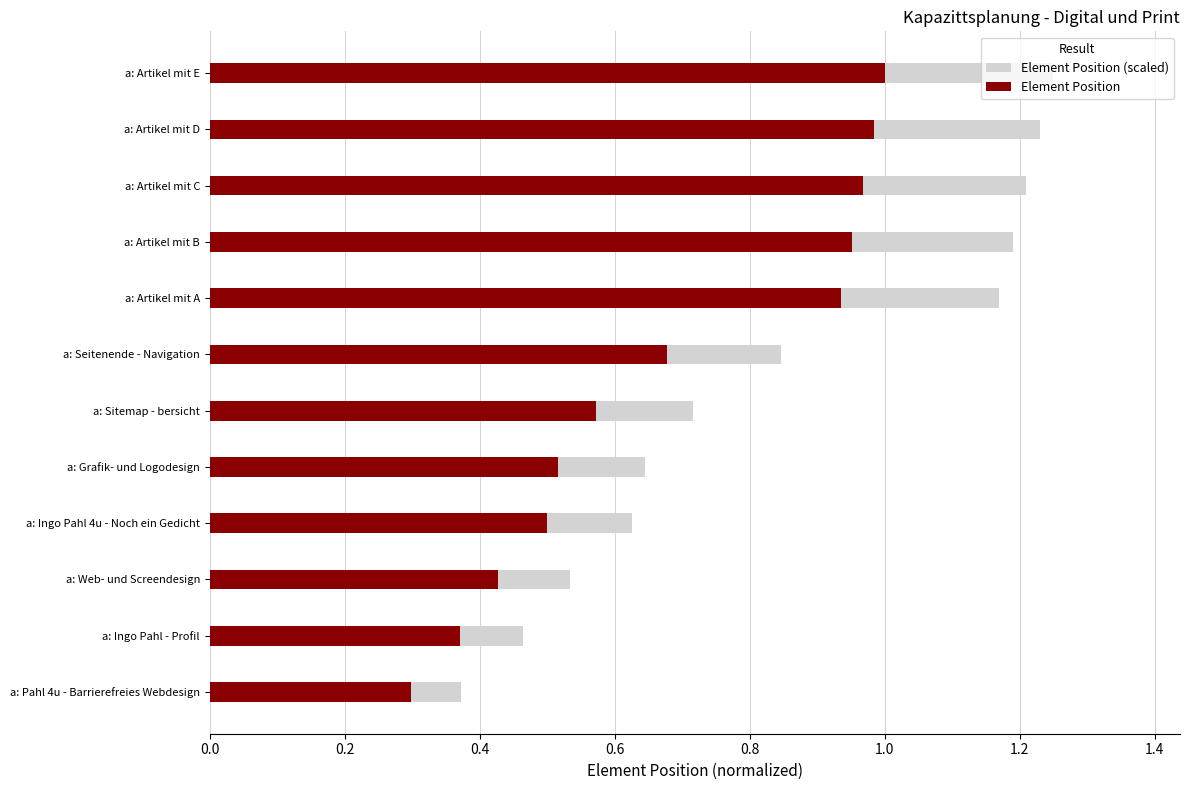

Which series has the largest total across all categories?

Element Position (scaled)